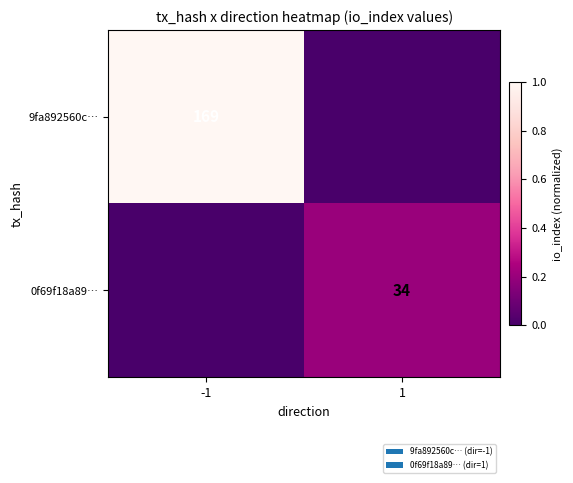

The value of 9fa892560c… at -1 is 55. True or false?

False